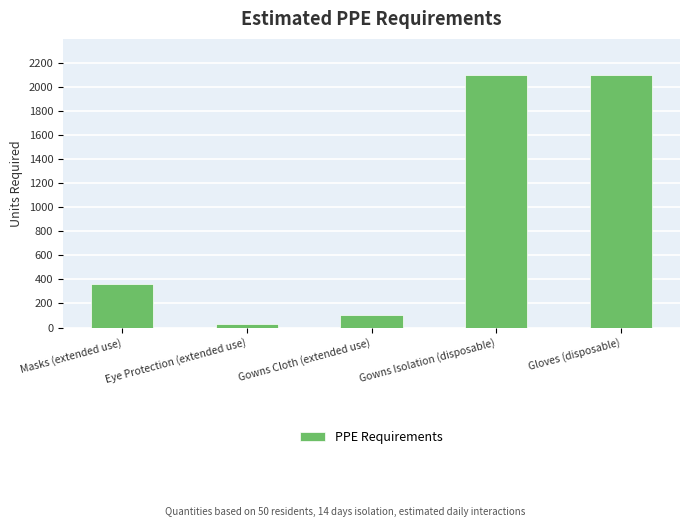

Count the number of categories in the chart.

5